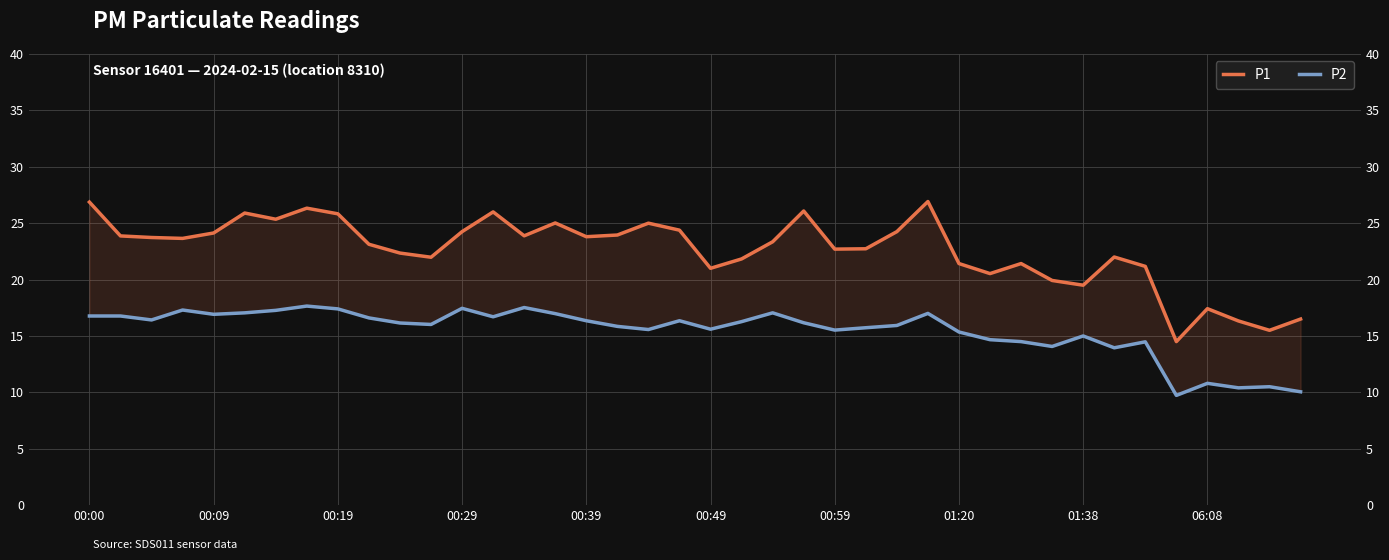

True or false: P1 and P2 intersect in this chart.

False